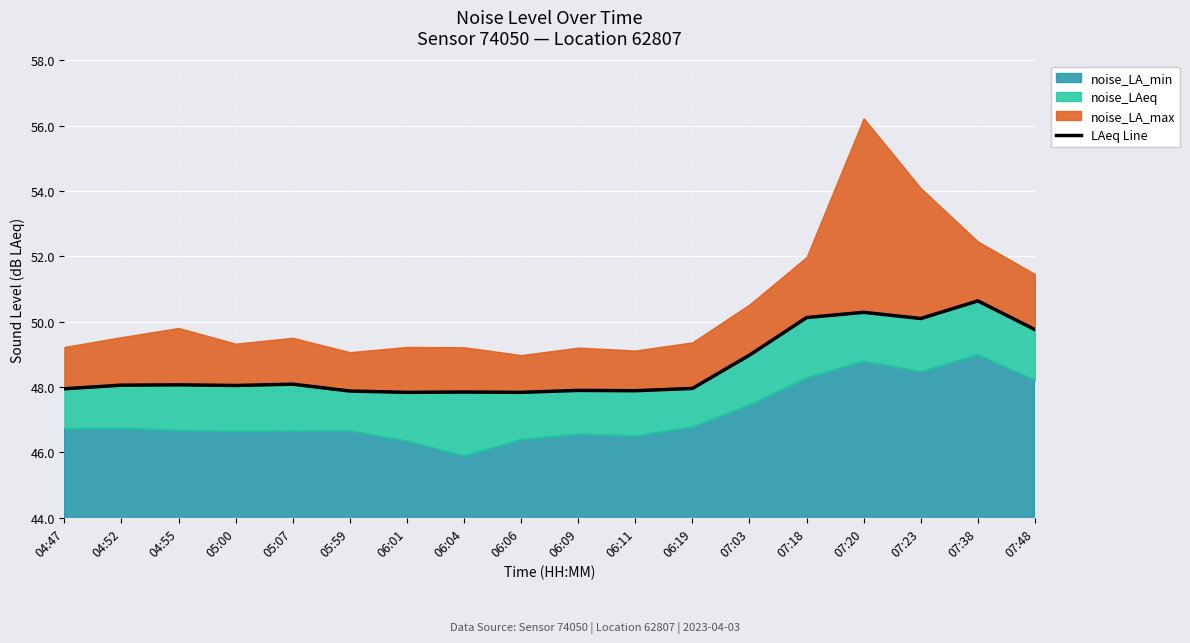

Where is the first local maximum?

04:55